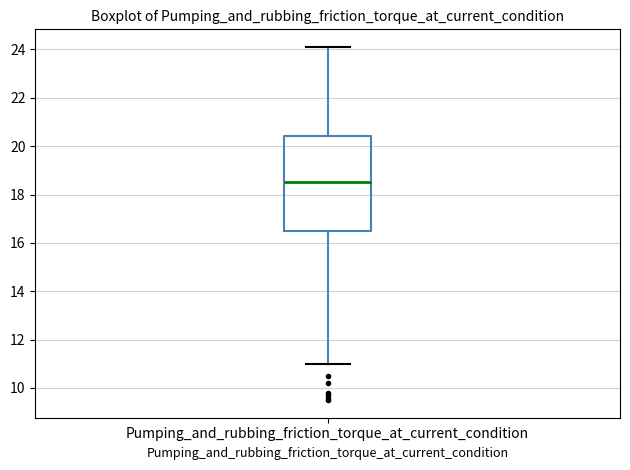

Transcribe this box plot: give where the median line is, the range the box spans, and where the two whiskers end, as read against the y-axis. The values are not printed on the chart, so give them approximately, as read against the axis.

median 18.6, box 16.6 to 20.4, whiskers 11.0 to 24.2